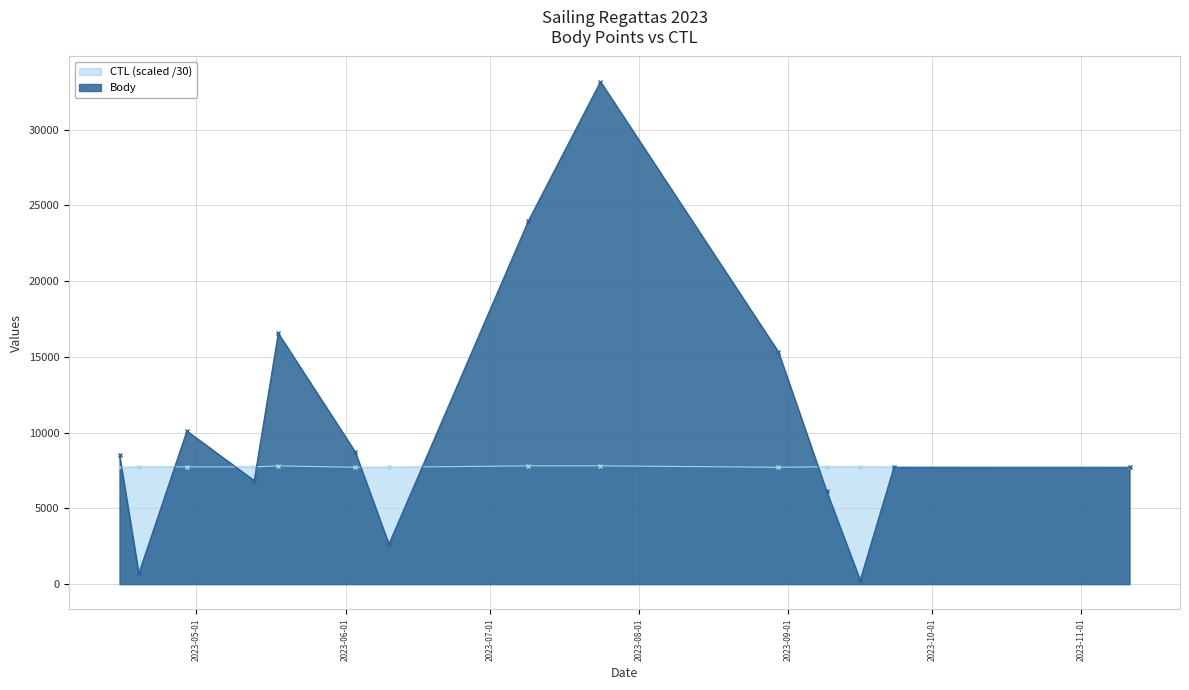

What are all the series names shown in the legend?

CTL (scaled /30), Body